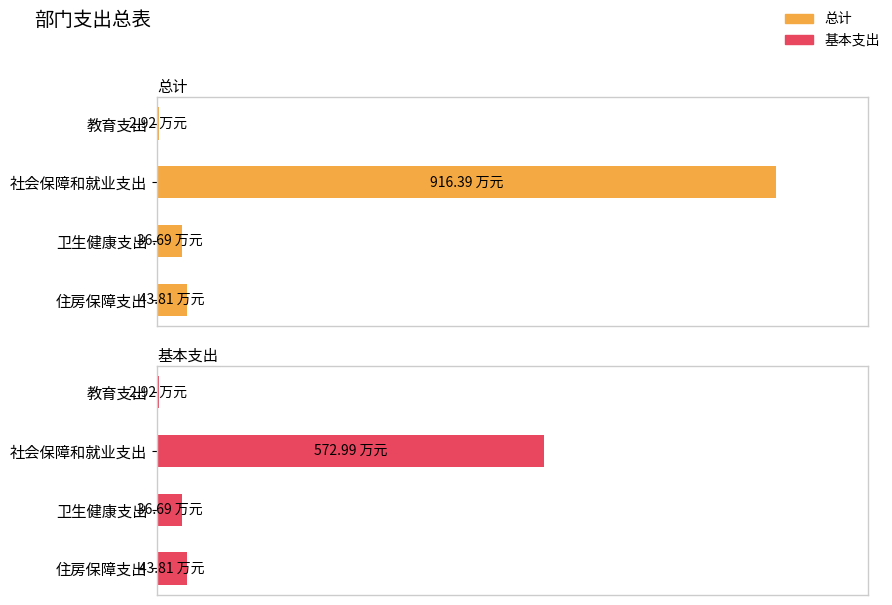

What is the lowest value of the 总计 series?

2.9